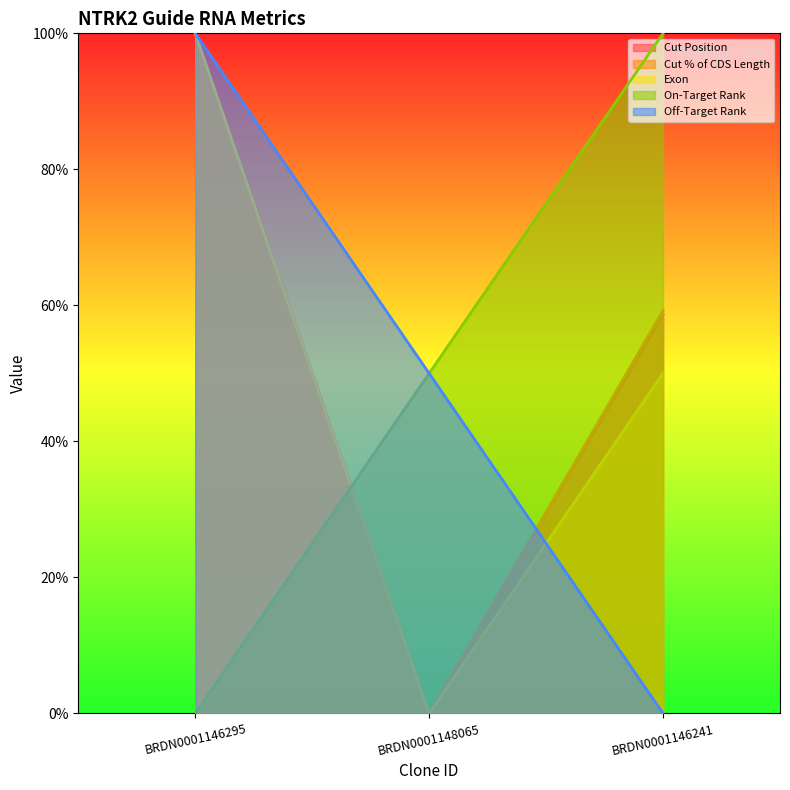

List the labels in order of Exon value, largest first.

BRDN0001146295, BRDN0001146241, BRDN0001148065